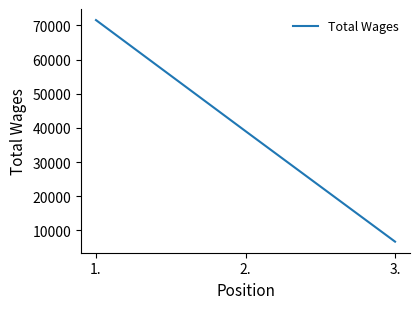

List the labels in order of value, smallest first.

3., 2., 1.